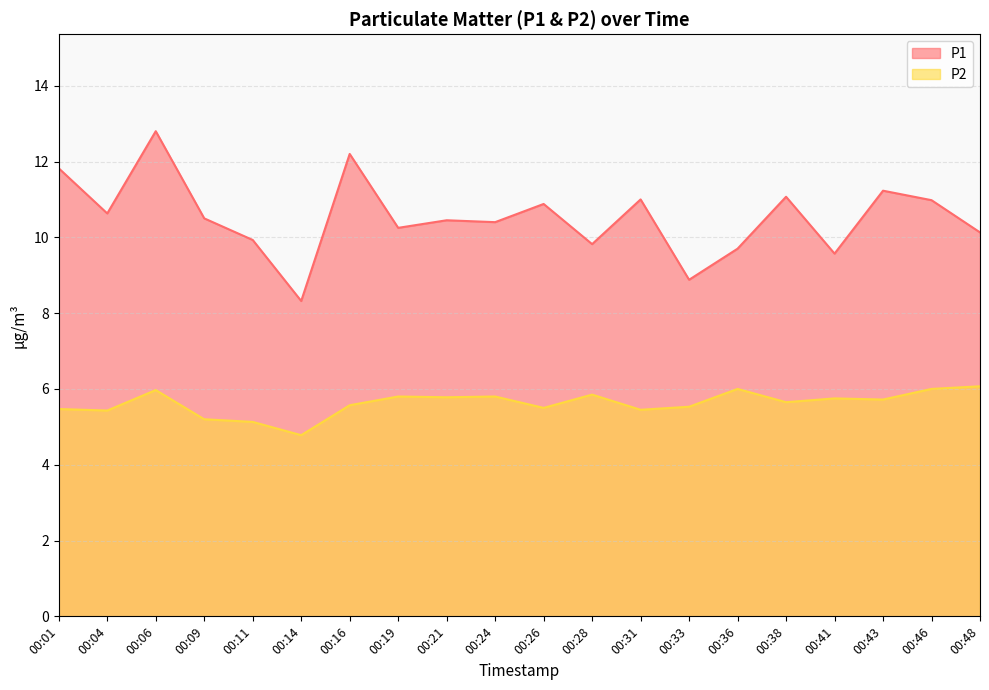

Which series has the largest range (max minus min)?

P1